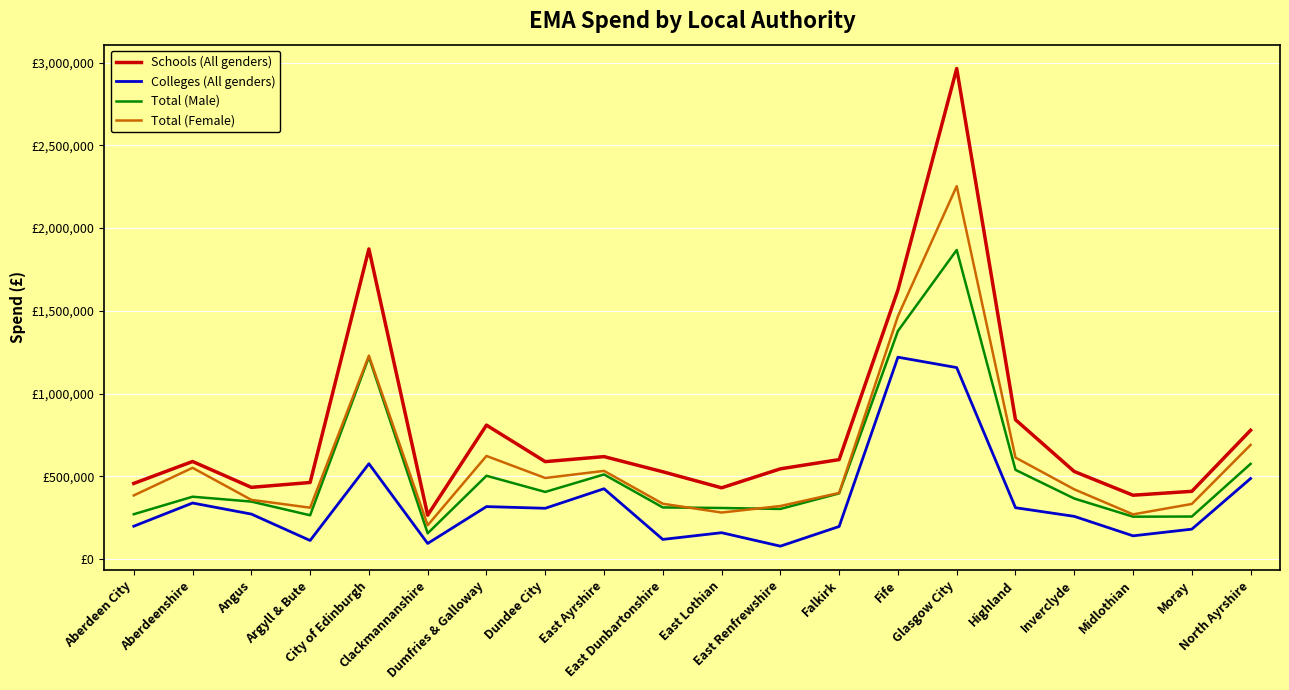

What are all the series names shown in the legend?

Schools (All genders), Colleges (All genders), Total (Male), Total (Female)